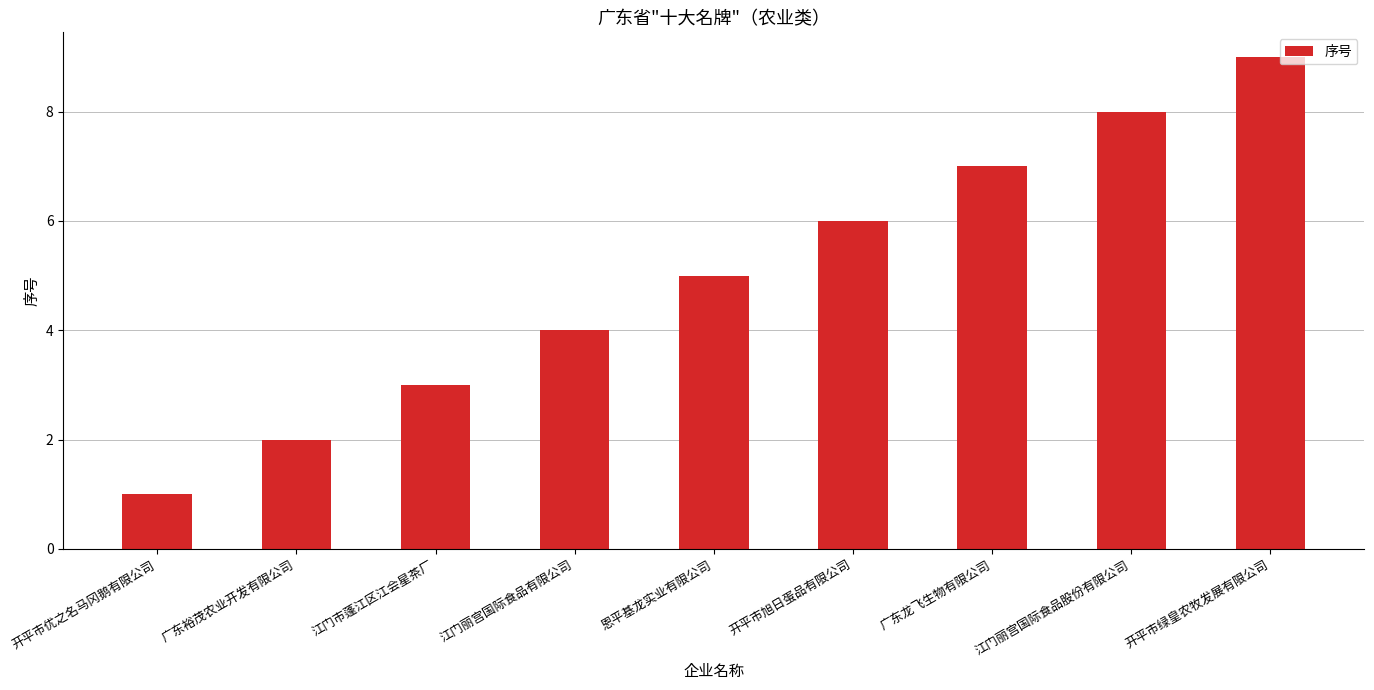

Approximately how many times larger is the value at 广东裕茂农业开发有限公司 compared to 广东龙飞生物有限公司?

0.3